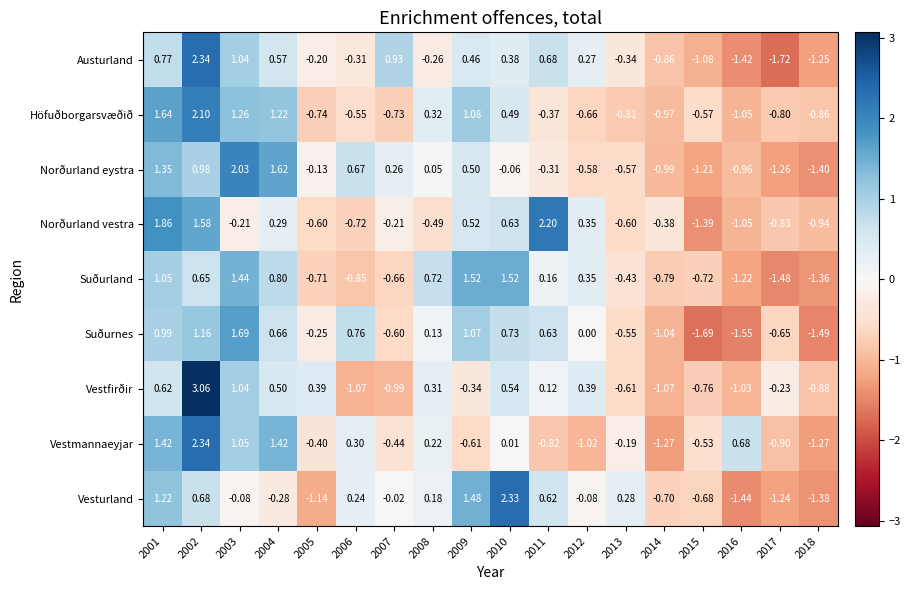

Between 2012 and 2015, which series saw the biggest shift?

Norðurland vestra